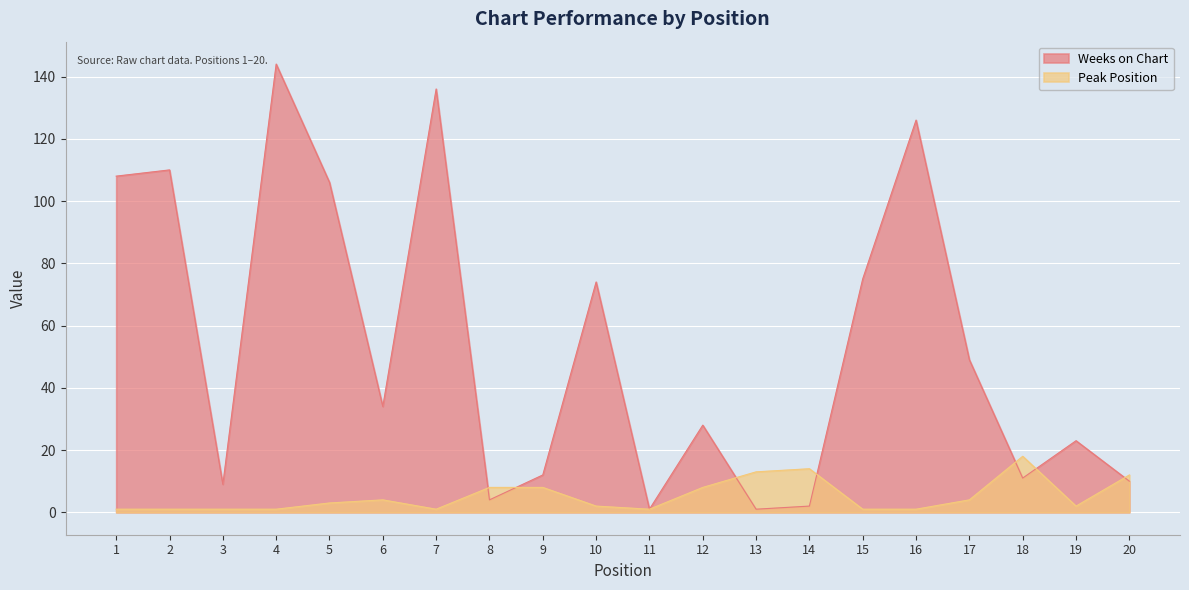

How many intersections are there between Peak Position and Weeks on Chart?

7